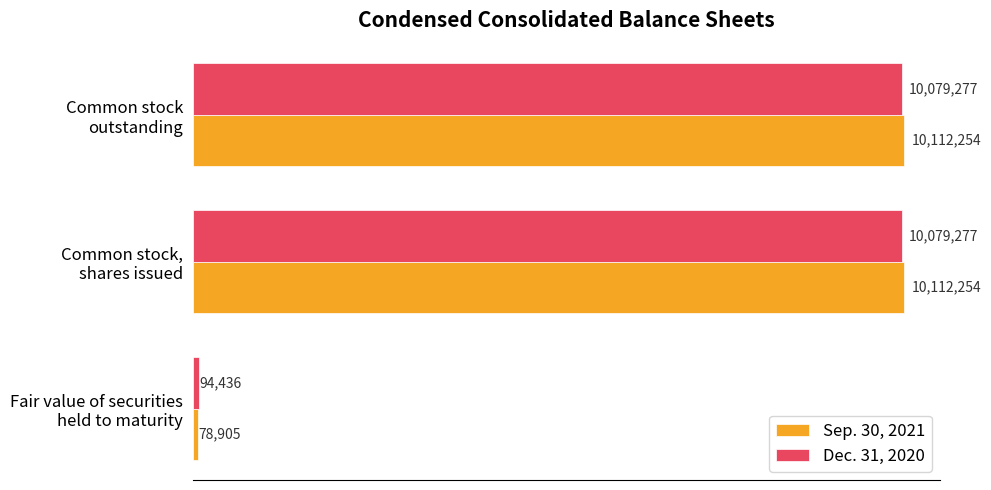

What are all the series names shown in the legend?

Sep. 30, 2021, Dec. 31, 2020